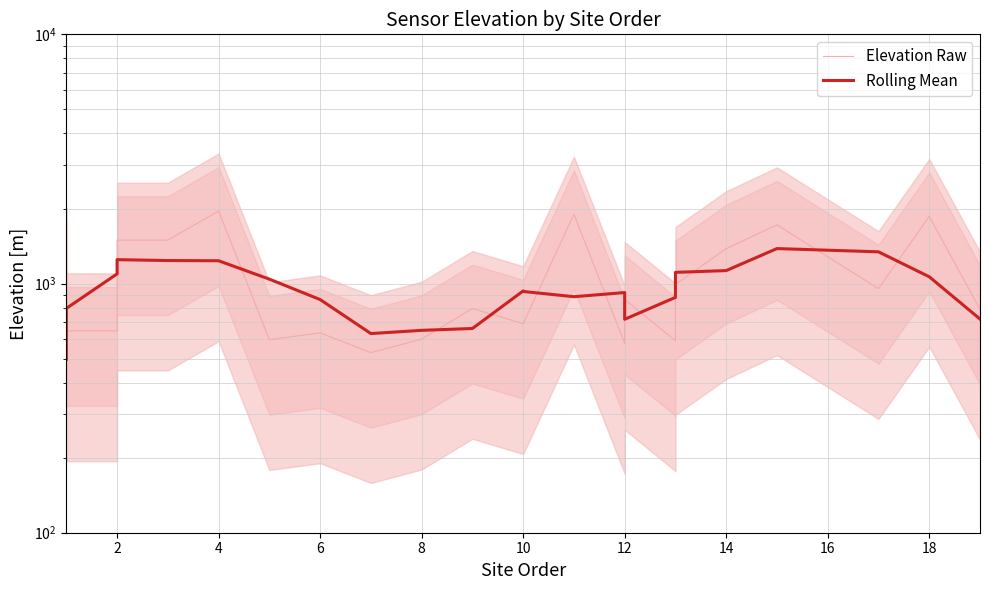

Between 10 and 16, which series saw the biggest shift?

Elevation Raw